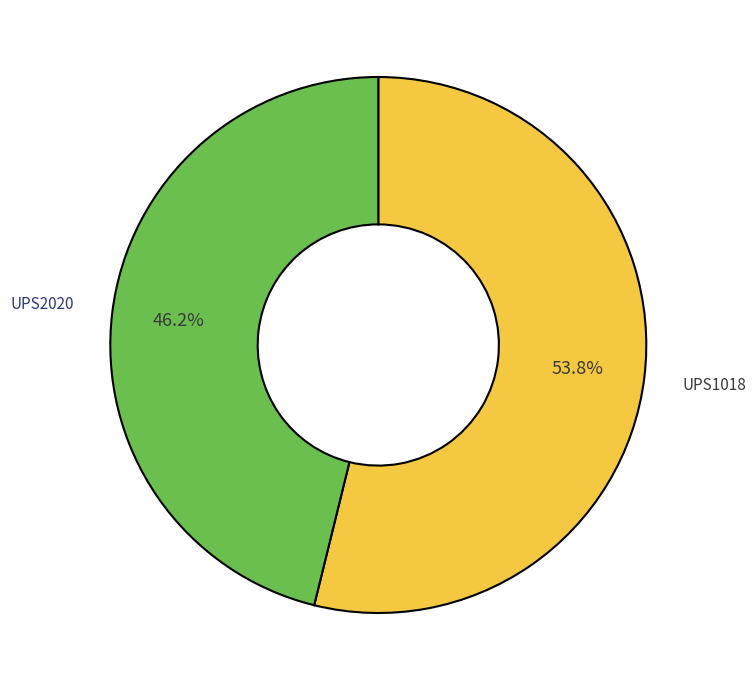

Is UPS1018 the majority of the pie?

Yes